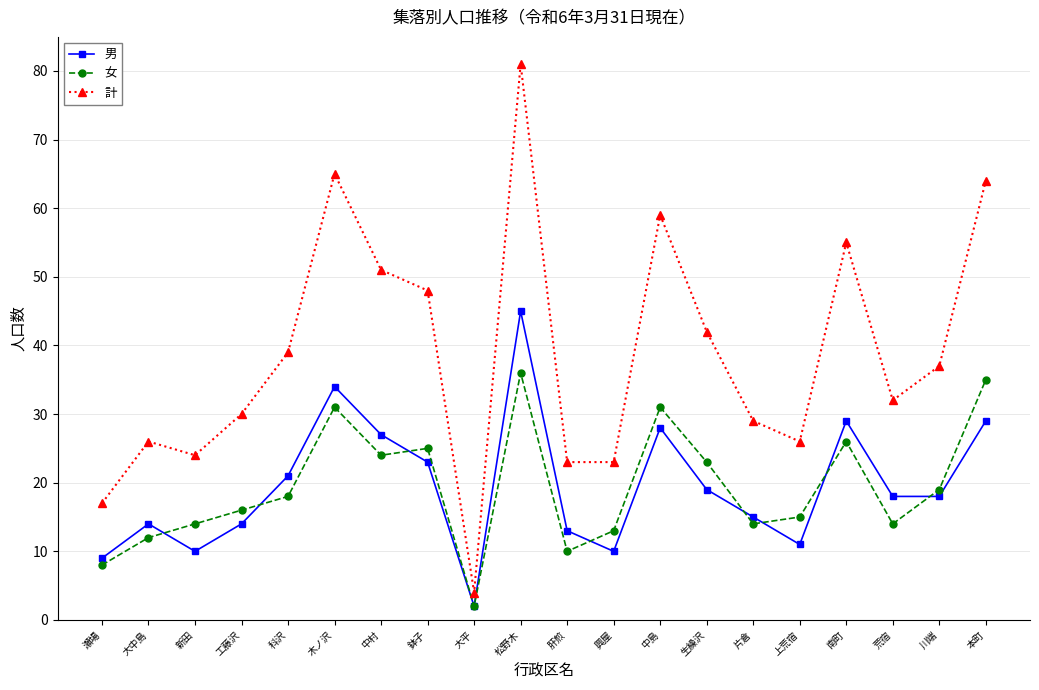

What is the difference between the second highest and minimum values in the 計 series?

61